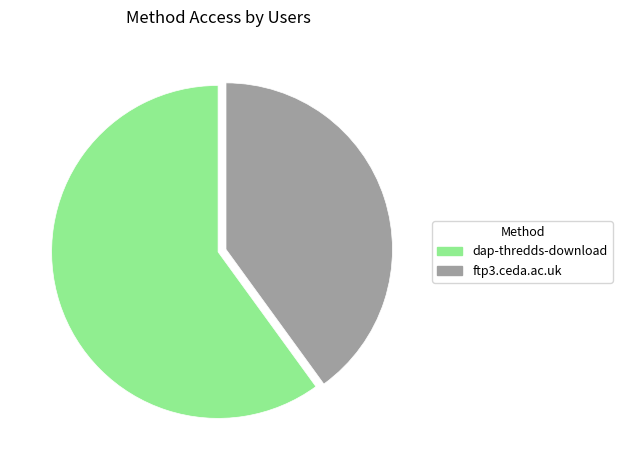

Count the number of slices in the pie.

2